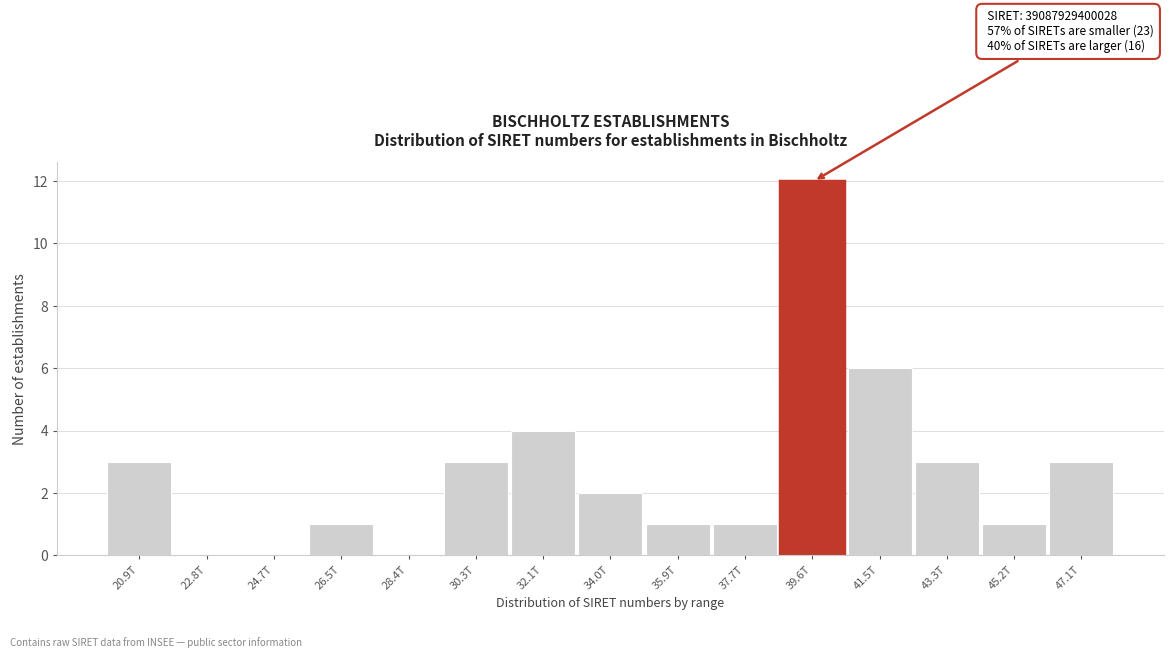

Reading left to right, what are all the values shown in this chart?

20.9T=3	22.8T=0	24.7T=0	26.5T=1	28.4T=0	30.3T=3	32.1T=4	34.0T=2	35.9T=1	37.7T=1	39.6T=12	41.5T=6	43.3T=3	45.2T=1	47.1T=3